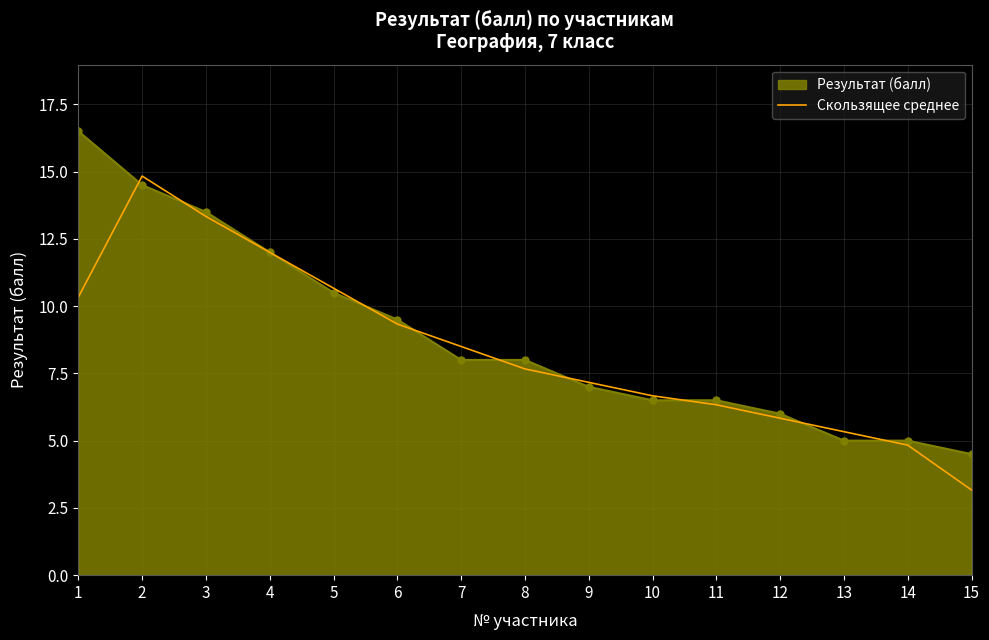

How many distinct data groups are displayed?

2